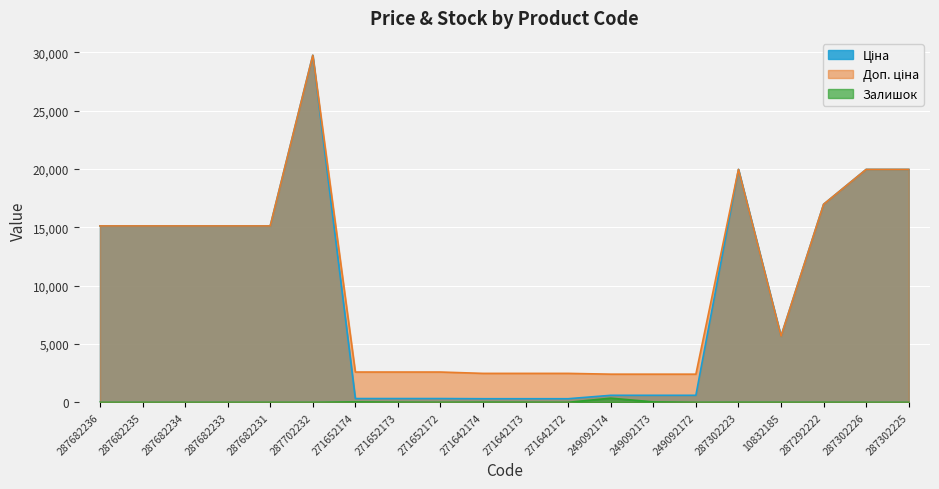

At which label does Доп. ціна first exceed 15120?

287702232